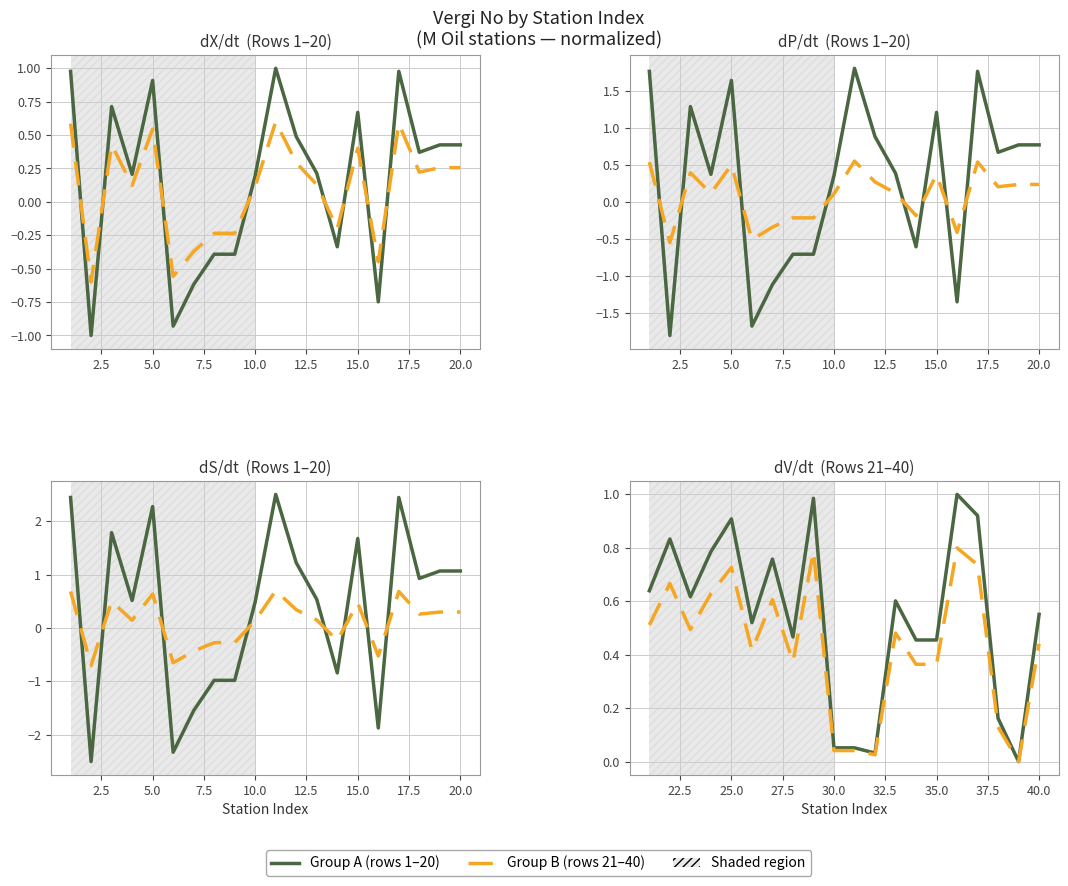

What is the sum of all Vergi No (Group A) values?

3.2